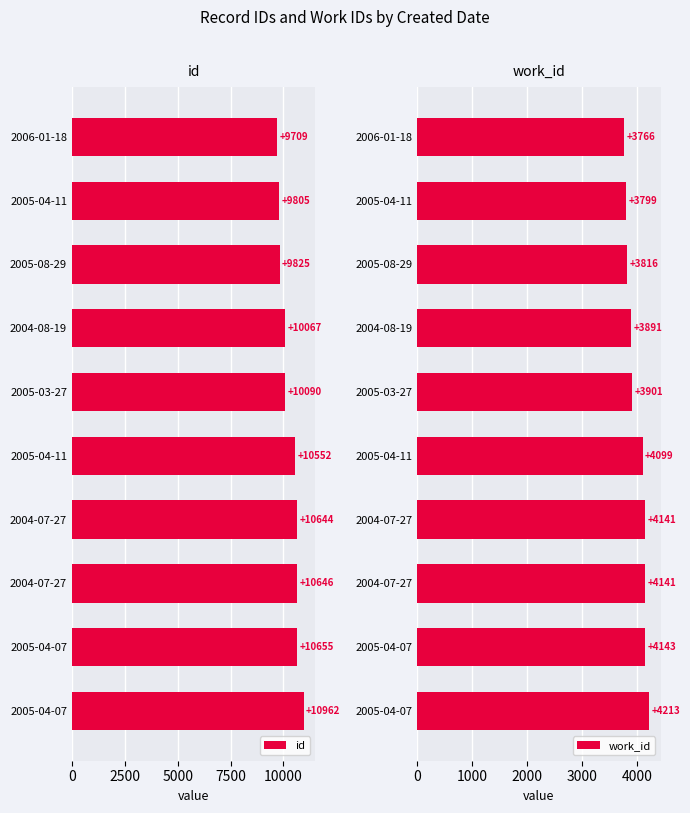

The work_id series shows 4213 at 2005-04-07. True or false?

True